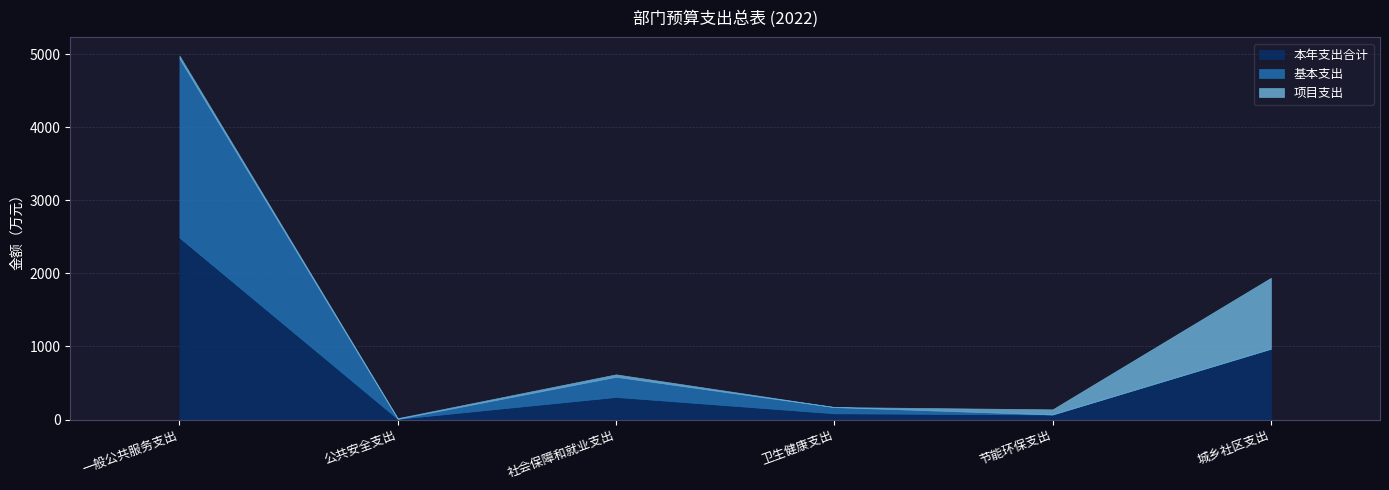

True or false: 本年支出合计 has a value of 969.7 at 城乡社区支出.

True